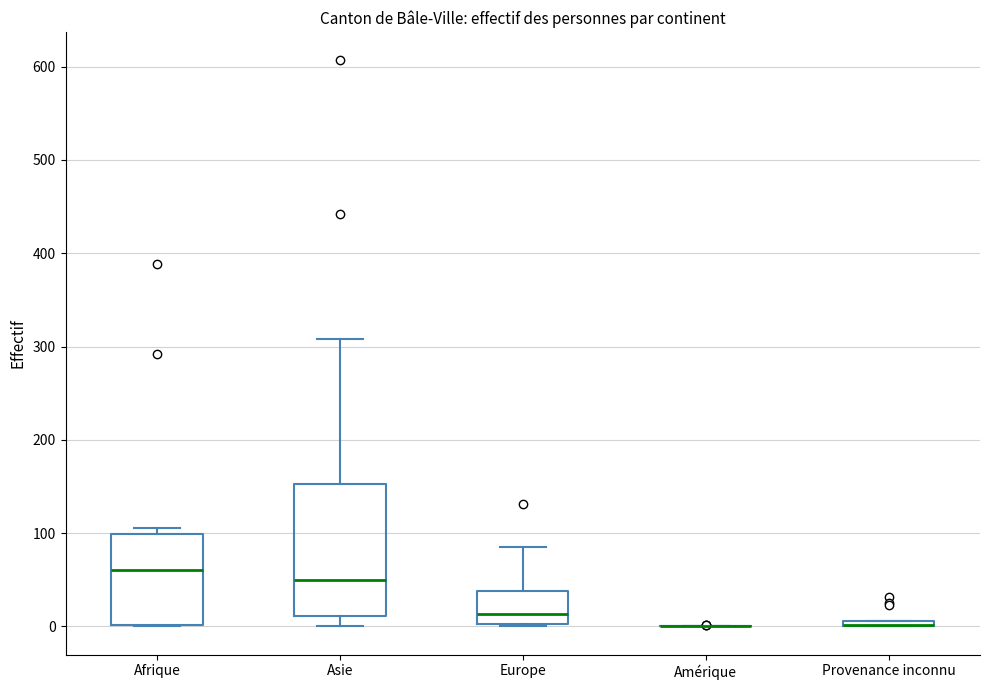

Where does the median line of the box for Afrique sit on the y-axis? The values are not printed on the chart, so give them approximately, as read against the axis.

60